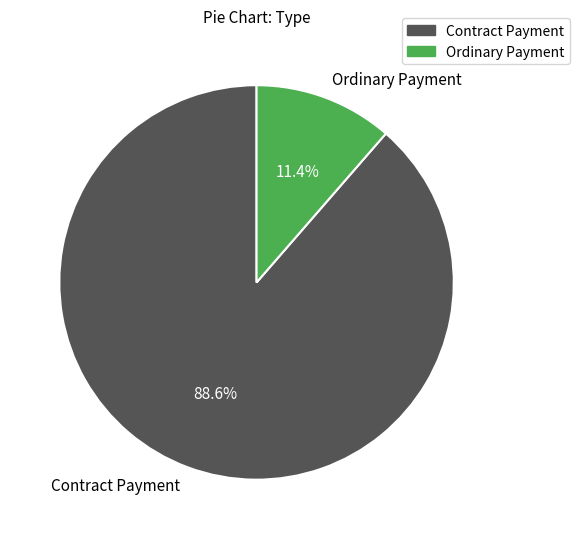

To the nearest percent, what is the difference between the largest and smallest slice percentages?

77%